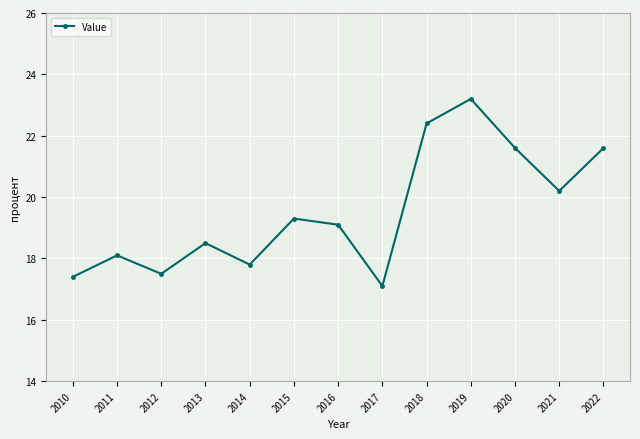

How many lines are shown in the chart?

1